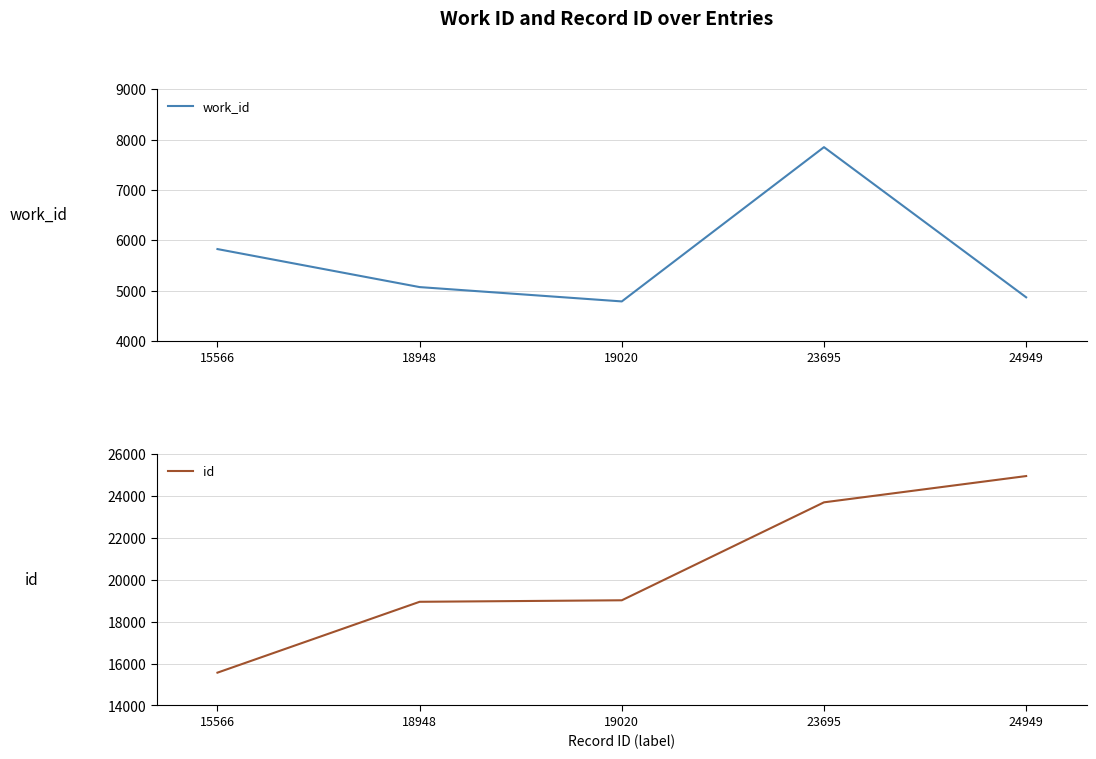

Which series has the widest spread of values?

id